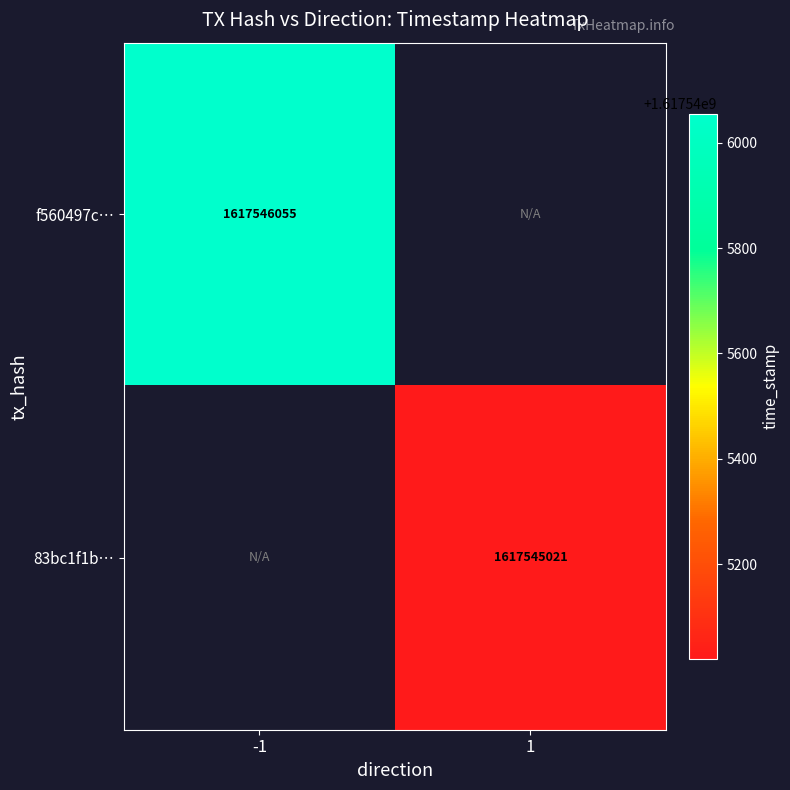

What is the maximum value shown in the chart?

1617546055